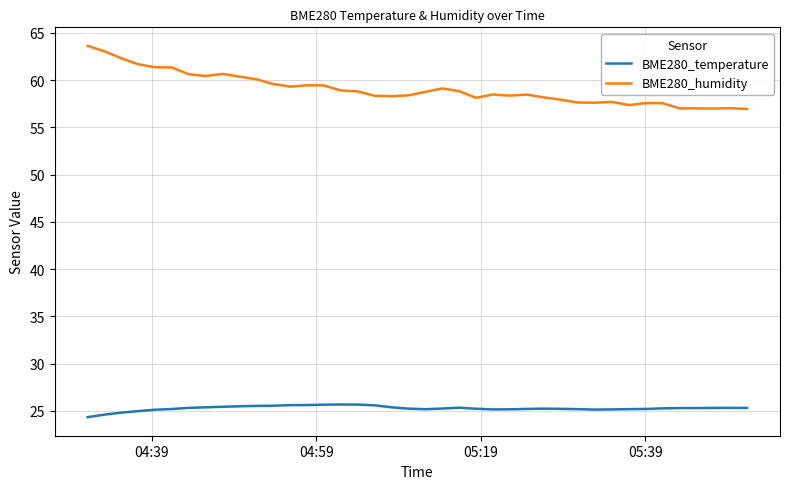

Which series has the largest total across all categories?

BME280_humidity